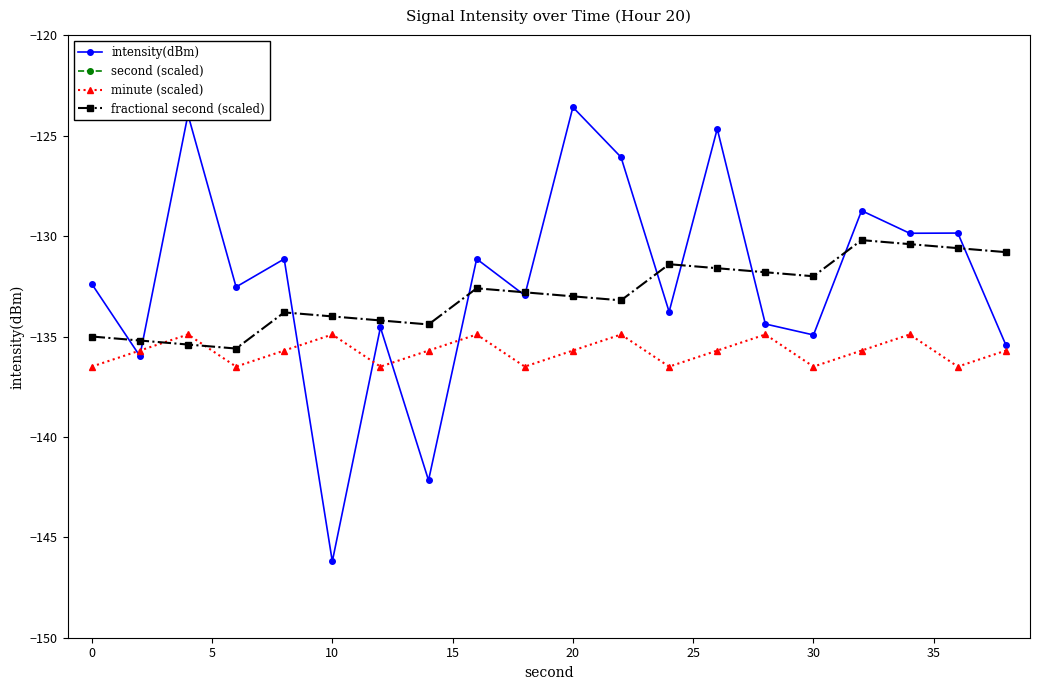

Does the chart display data point markers on the line(s)?

Yes